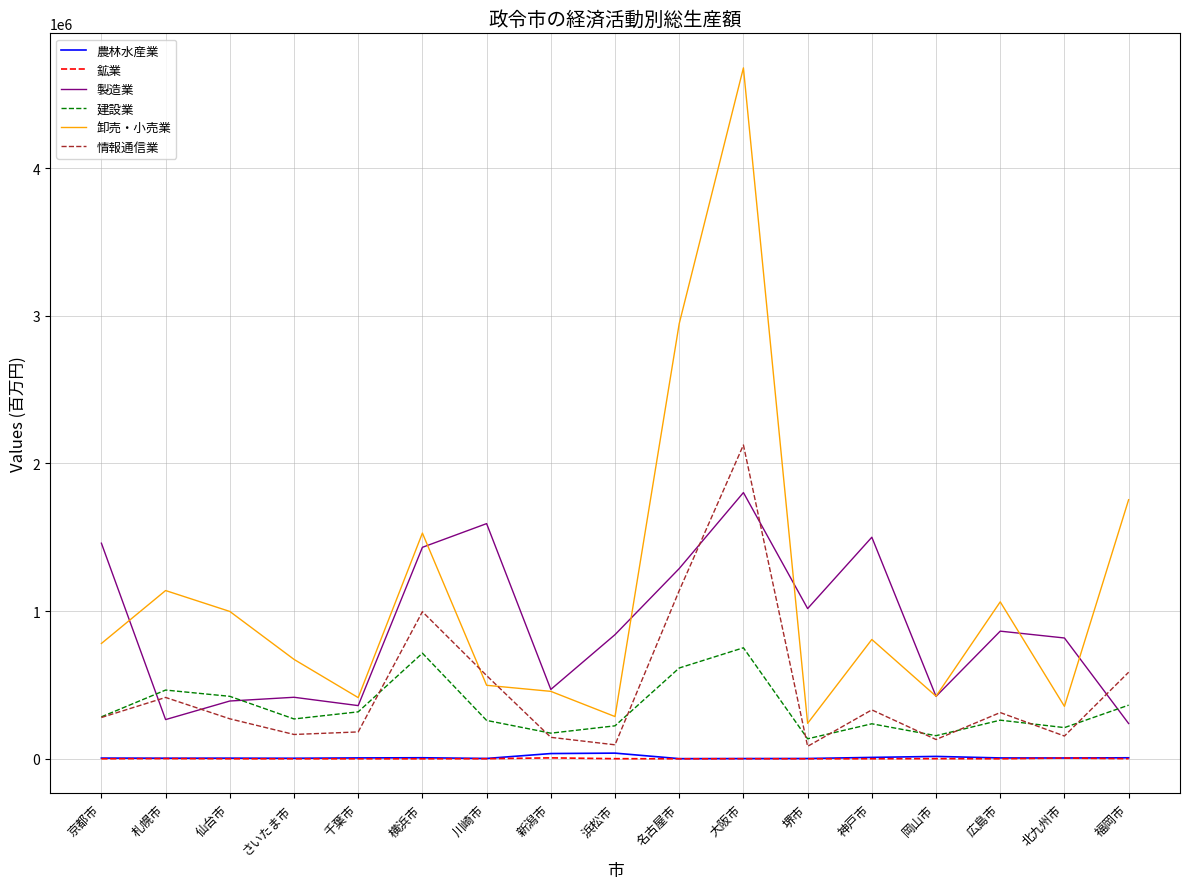

At which category is the sum across all series the highest?

大阪市